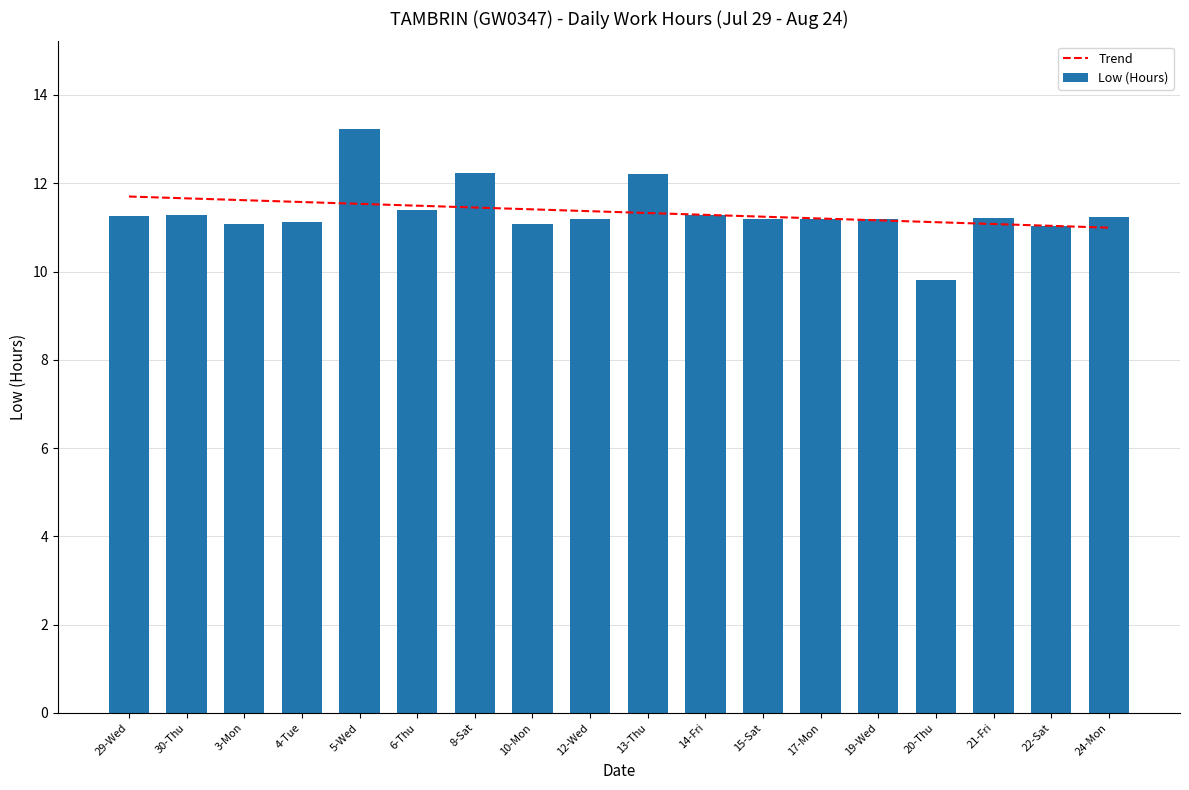

True or false: the data shows 11.3 at 14-Fri.

True